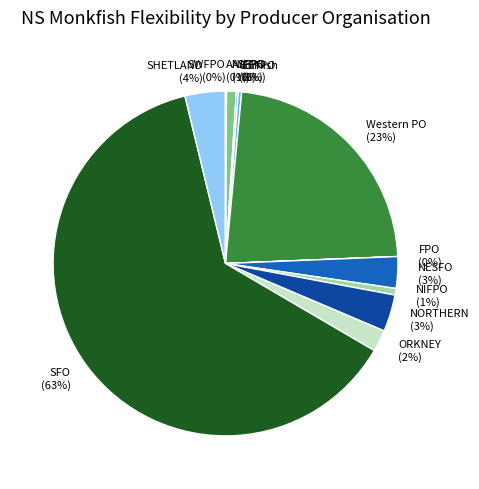

The SFO slice represents 63% of the pie. True or false?

True